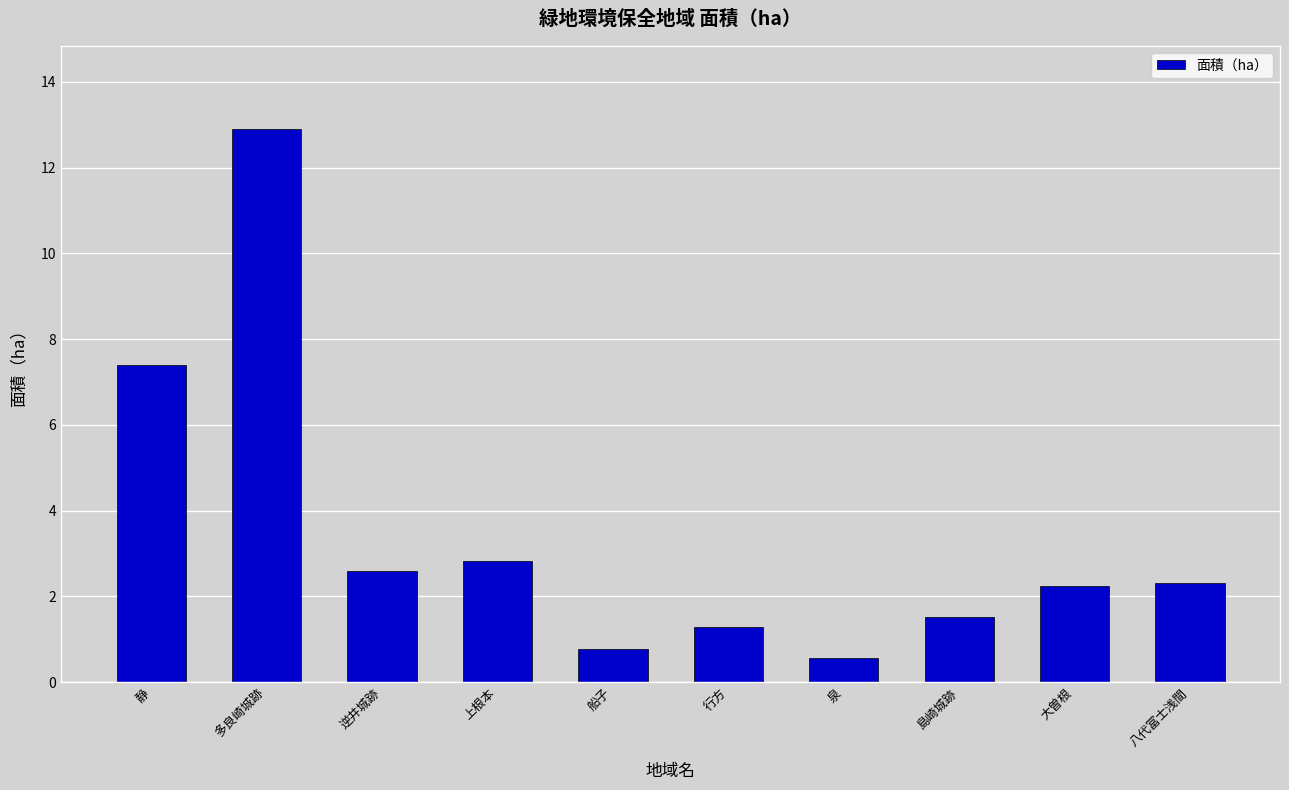

What is the greatest value displayed?

12.9